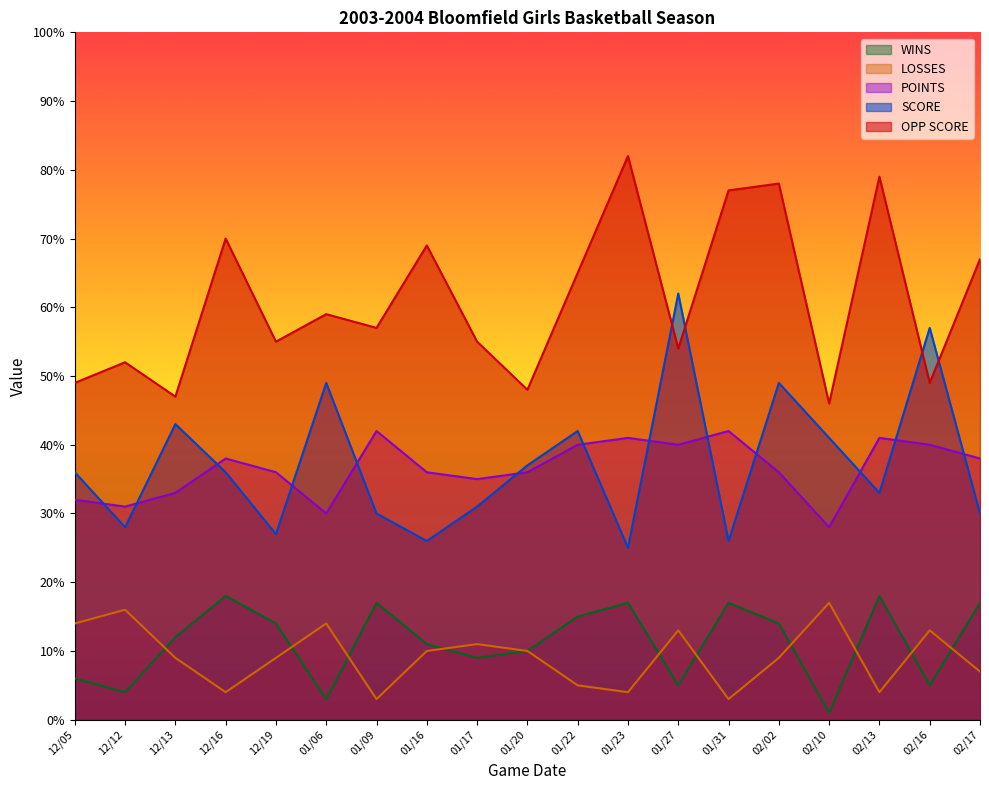

Between 12/05 and 01/17, which series saw the biggest shift?

OPP SCORE